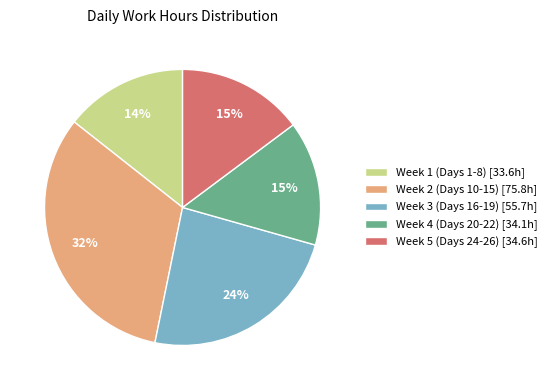

To the nearest percent, what is the difference between the largest and smallest slice percentages?

18%